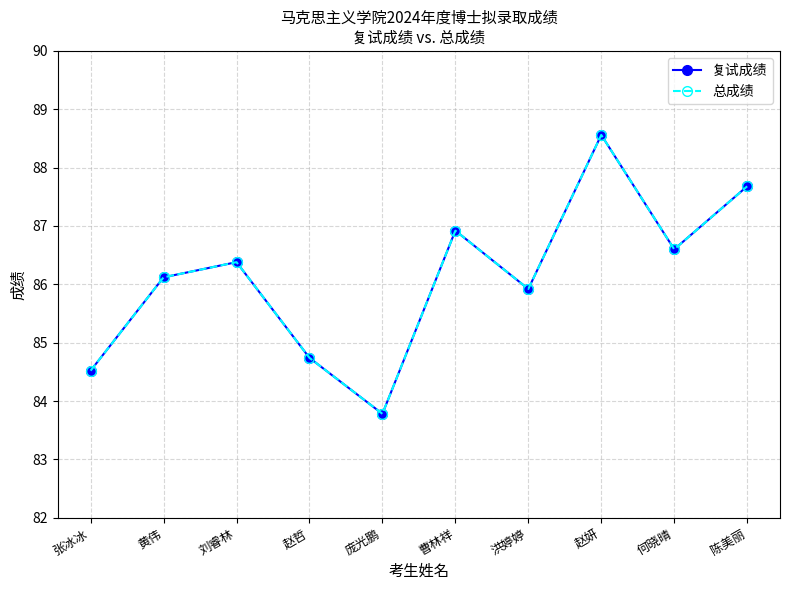

At which category does 复试成绩 reach its first local valley?

庞光鹏